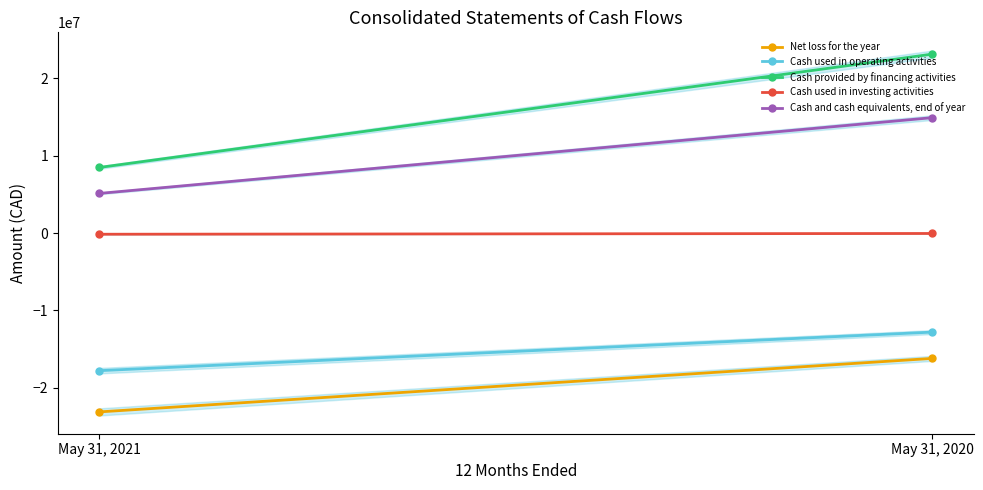

What is the value of the Cash provided by financing activities point at the 2nd from the left?

23123233